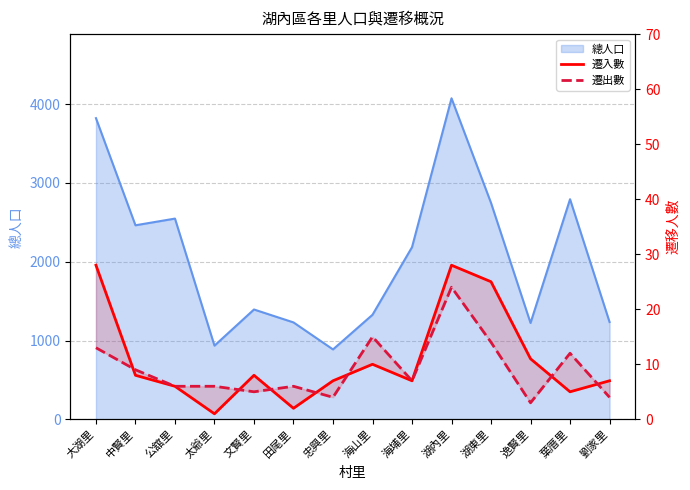

At which label is 遷出數 closest to 13?

大湖里